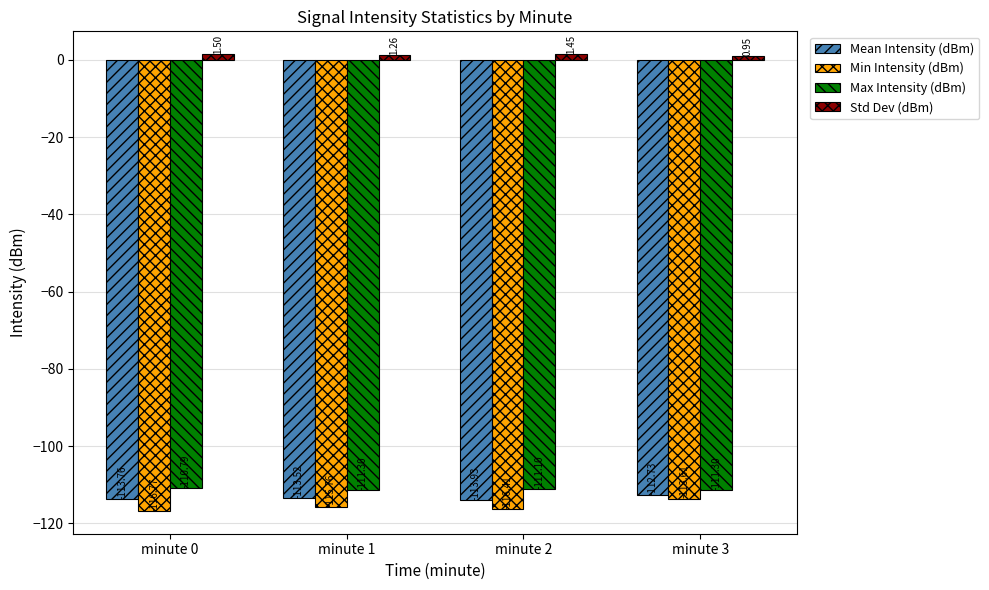

At which label does Min Intensity (dBm) reach its minimum?

minute 0